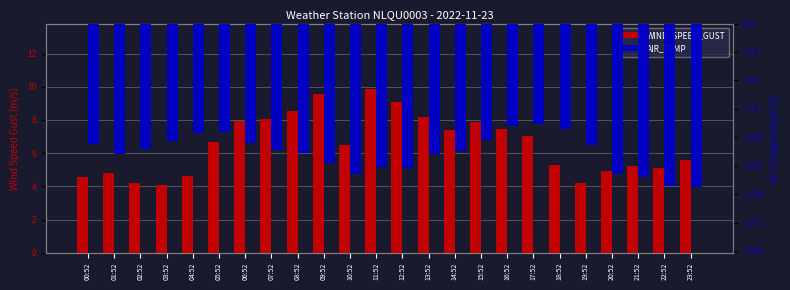

Between 16:52 and 05:52, which is larger?

16:52